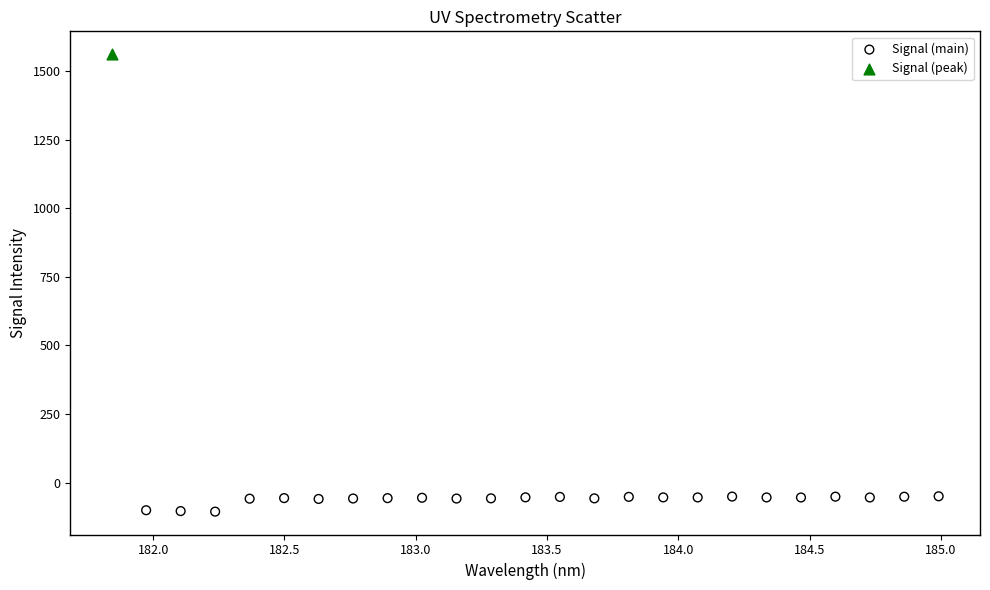

What are all the series names shown in the legend?

Signal (main), Signal (peak)